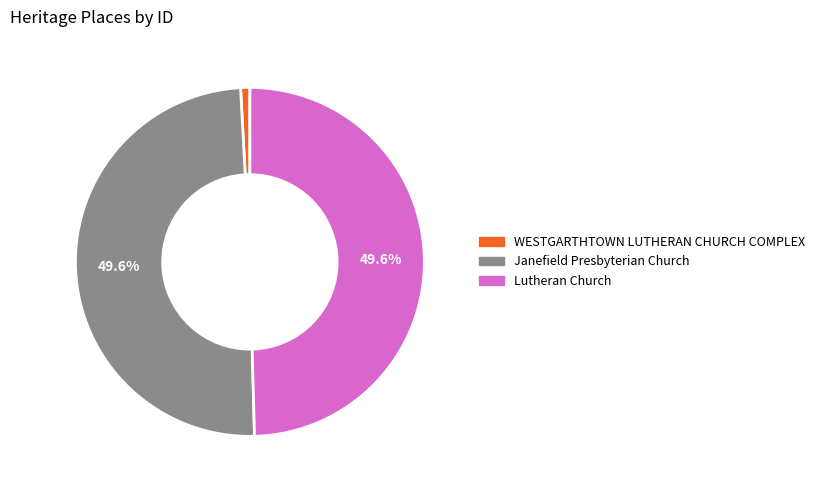

How many slices are in this pie chart?

3